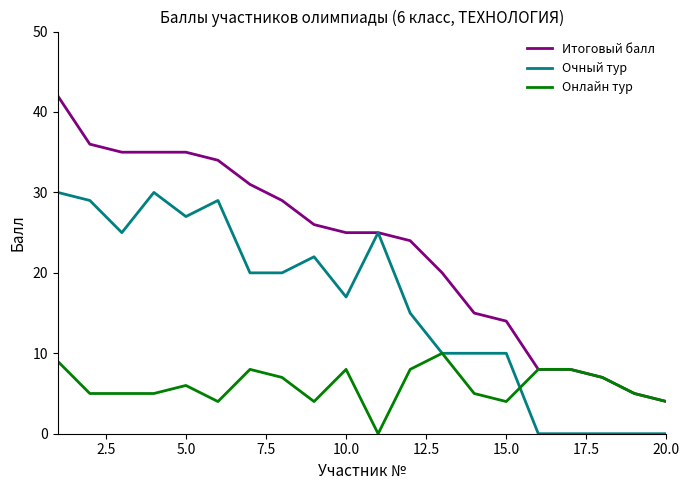

Which series has the largest range (max minus min)?

Итоговый балл